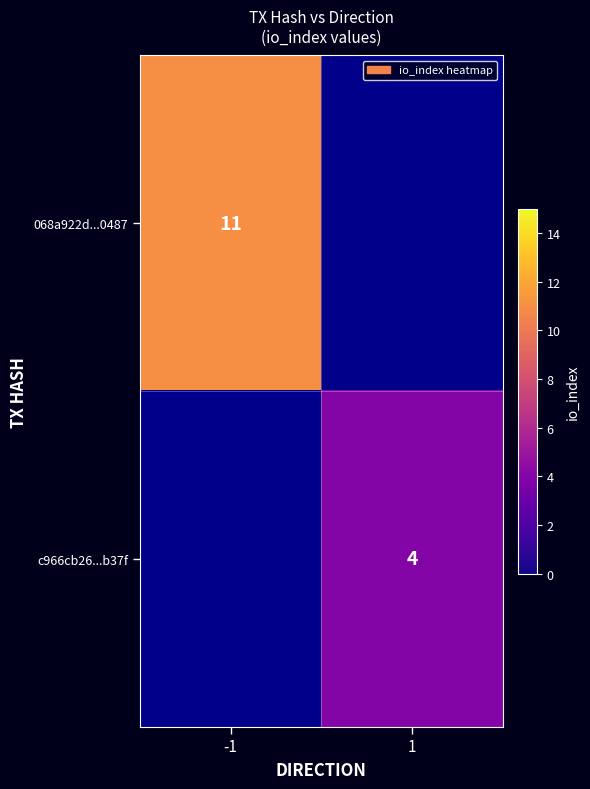

The value of 068a922d...0487 at -1 is 15.3. True or false?

False